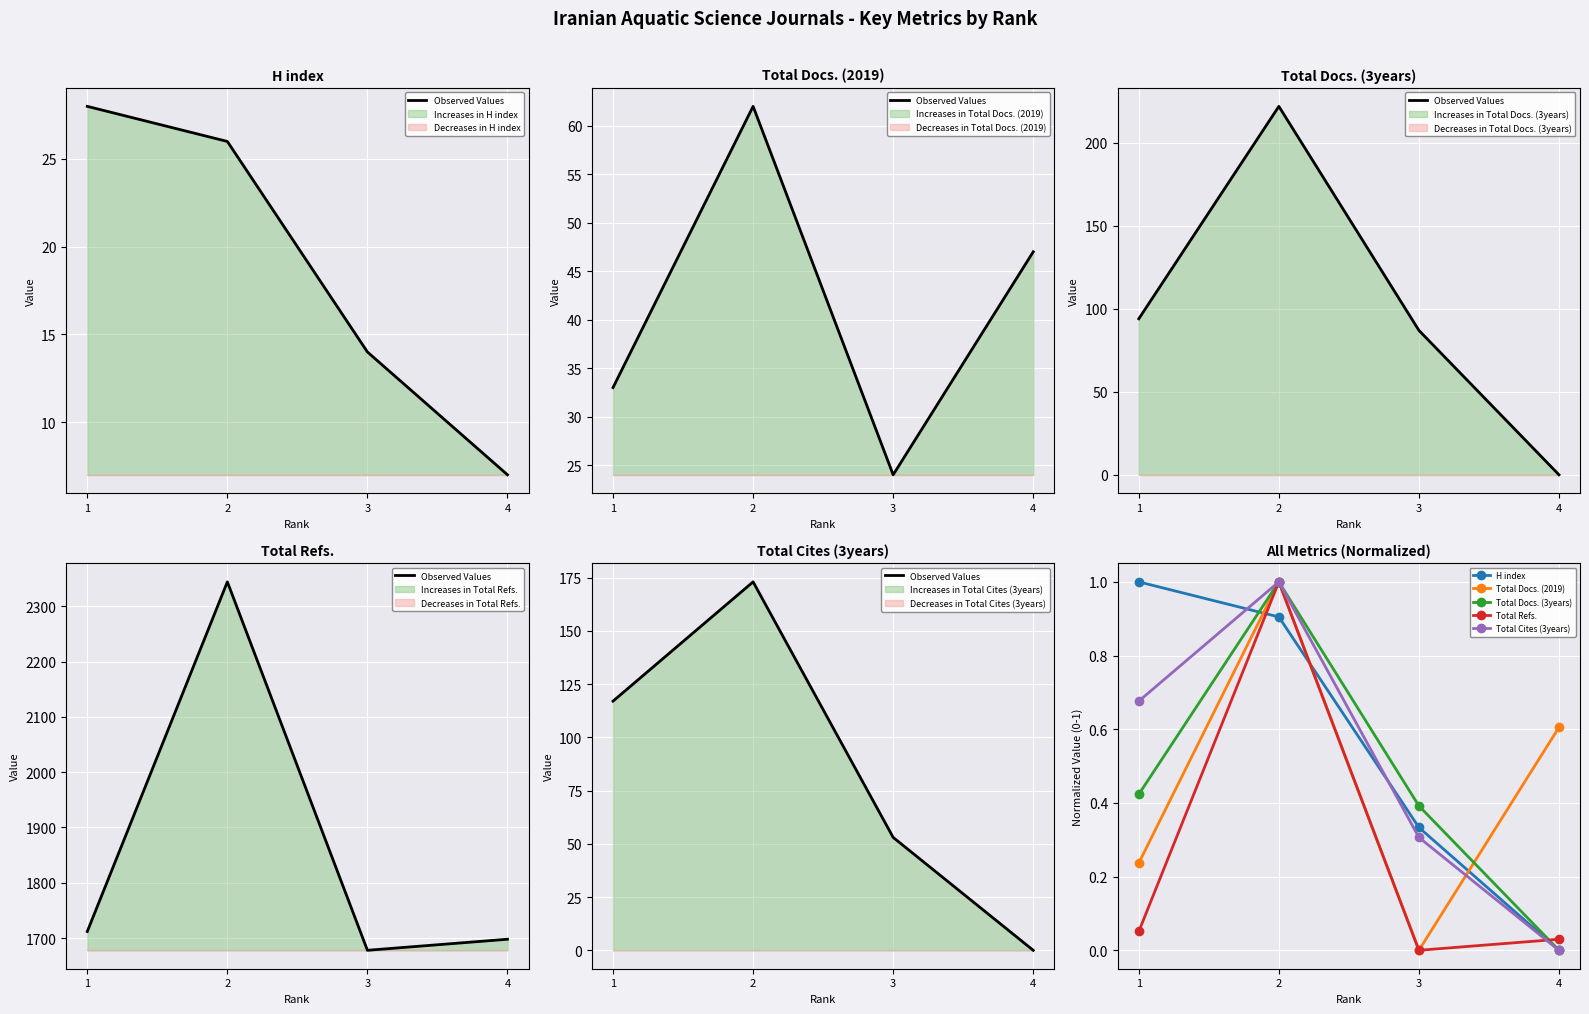

After their last crossing, which series has the higher values: Total Cites (3years) or H index?

H index